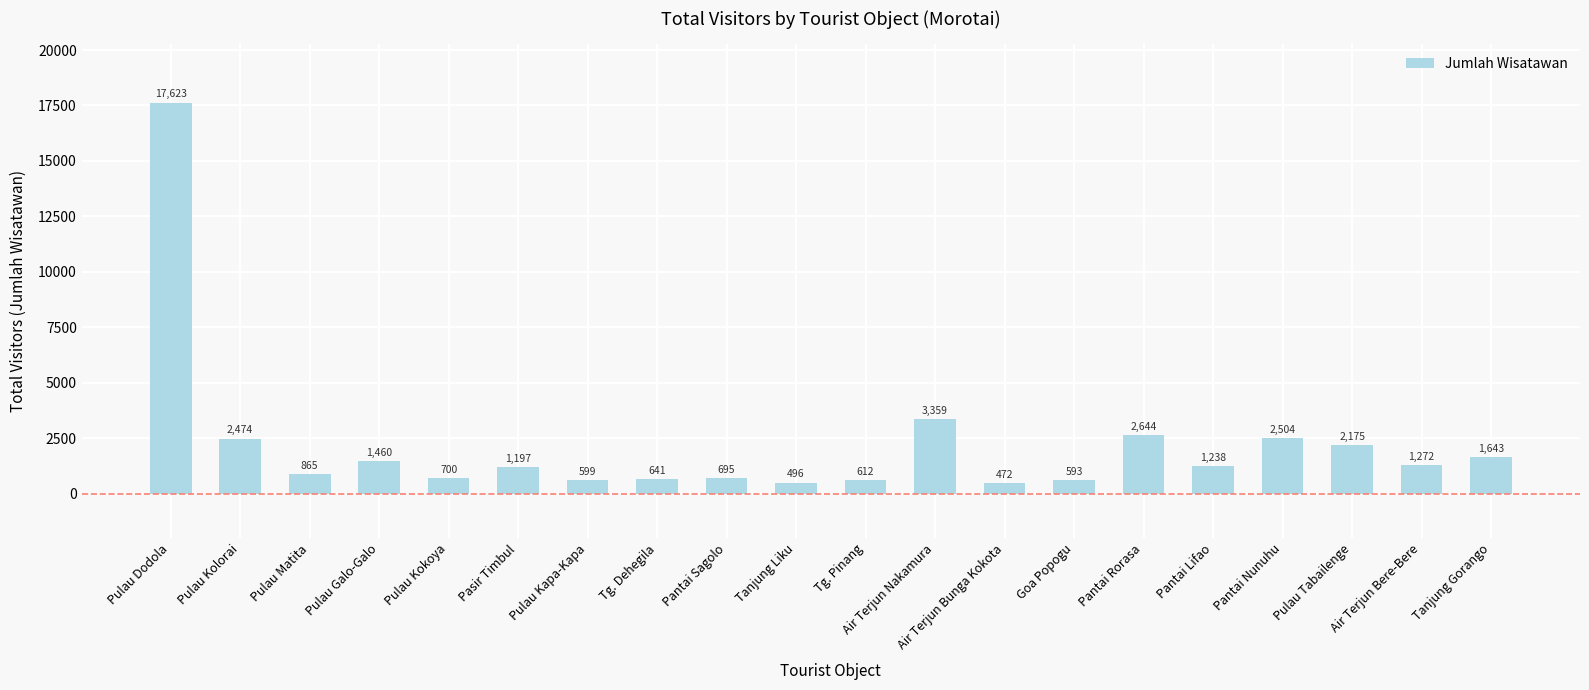

What position from the right is Pantai Lifao?

5